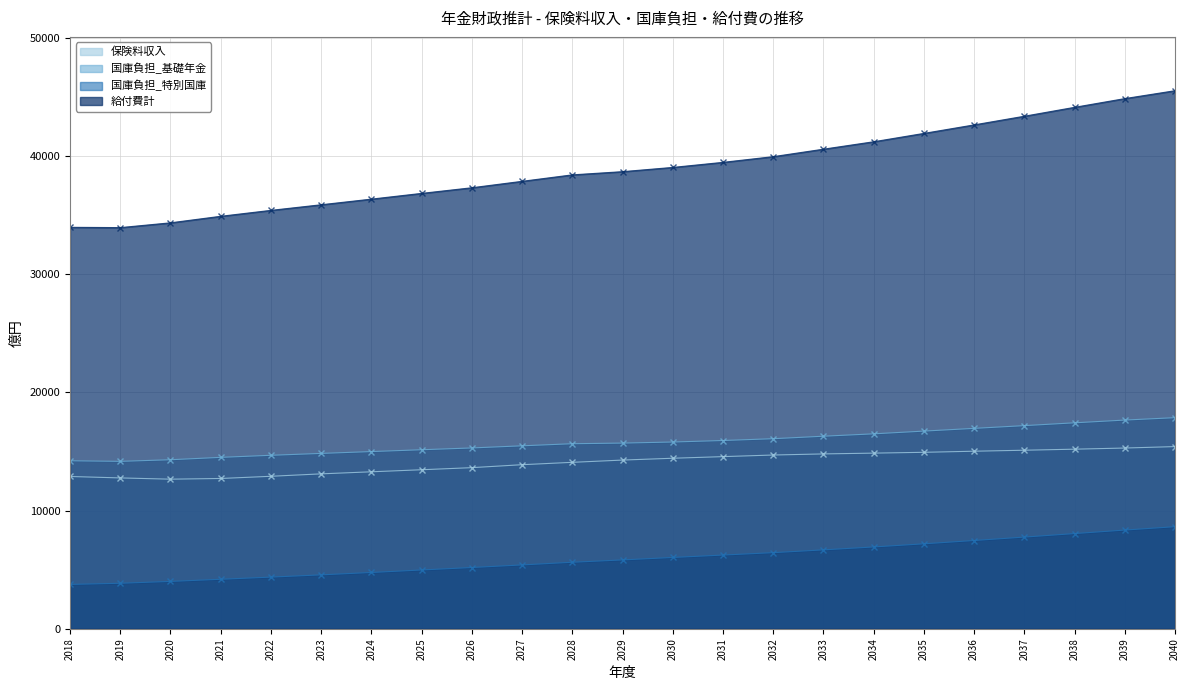

What is the total value across all series at 2033?

78356.3